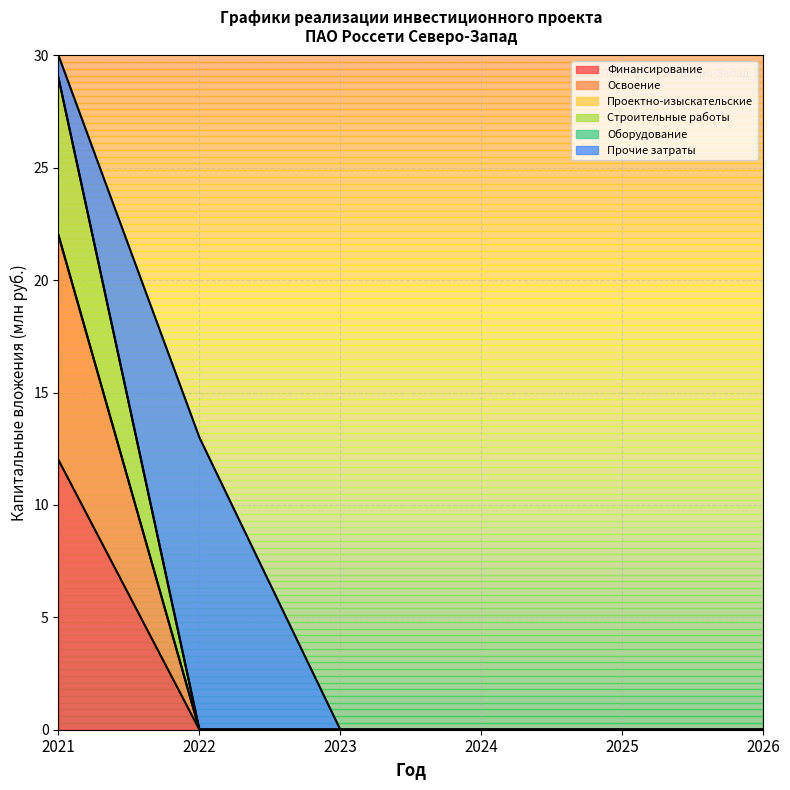

True or false: Освоение and Финансирование cross at least once.

False